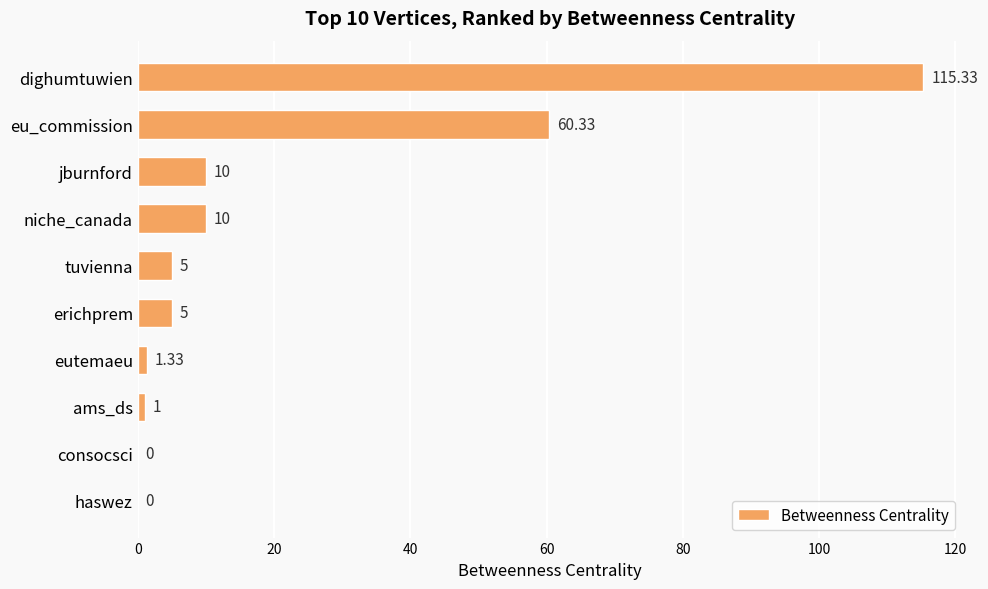

At which label is the value closest to 57?

eu_commission